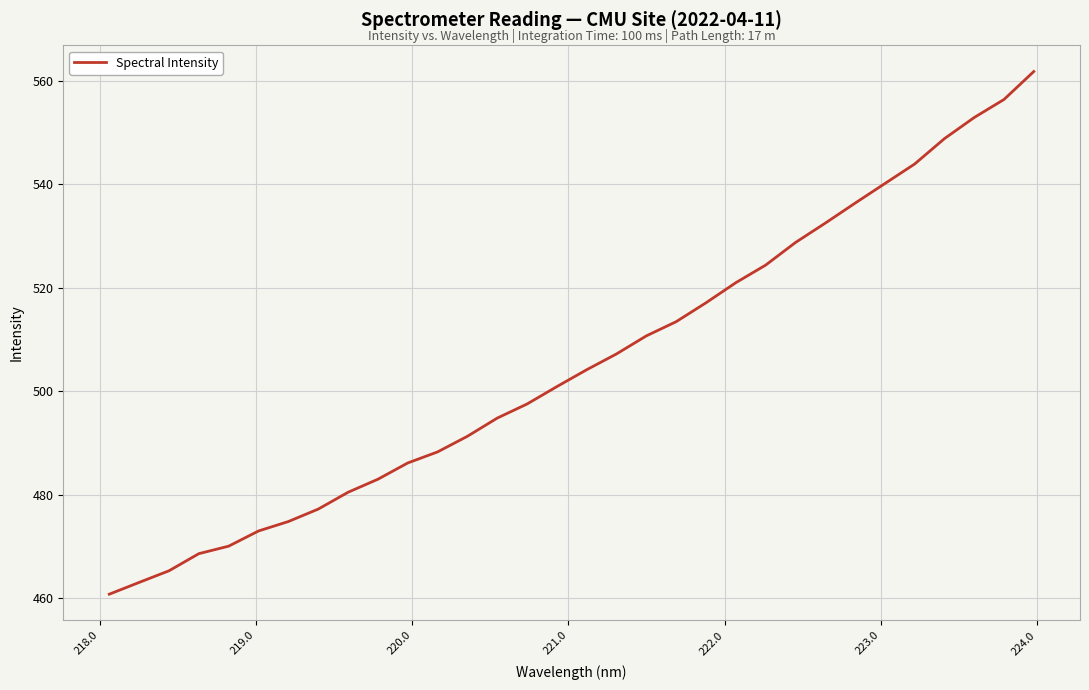

What is the difference between the maximum and minimum values?

101.0